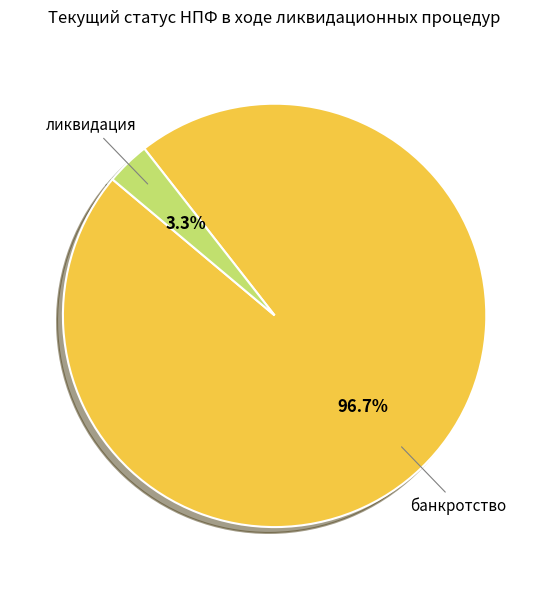

Rank the categories by value from lowest to highest.

ликвидация, банкротство